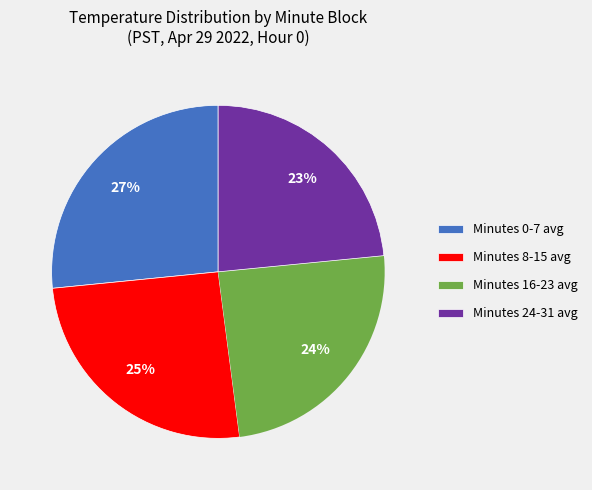

Count the number of slices in the pie.

4